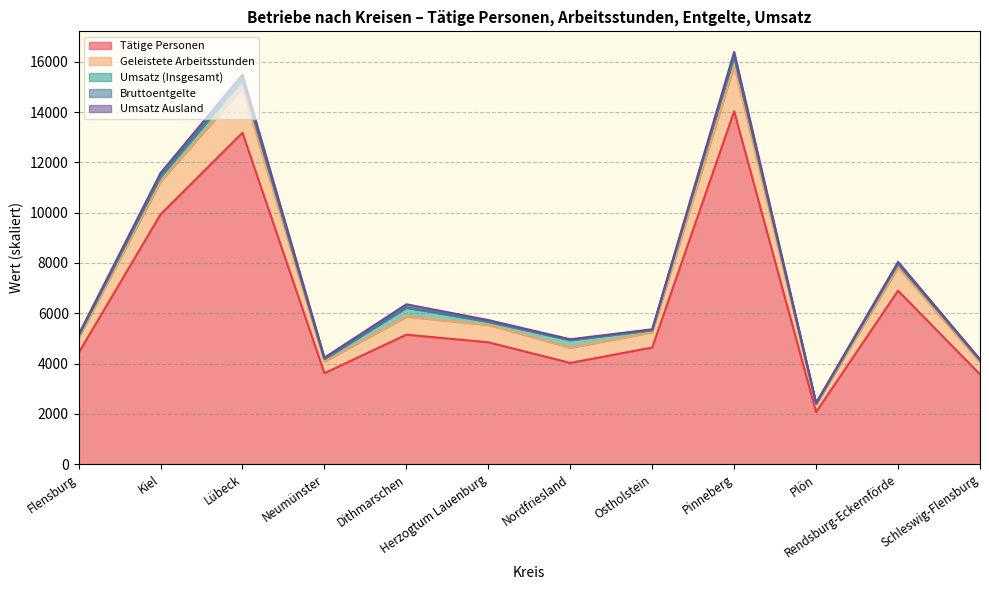

Where is Bruttoentgelte nearest to the value 9412?

Rendsburg-Eckernförde